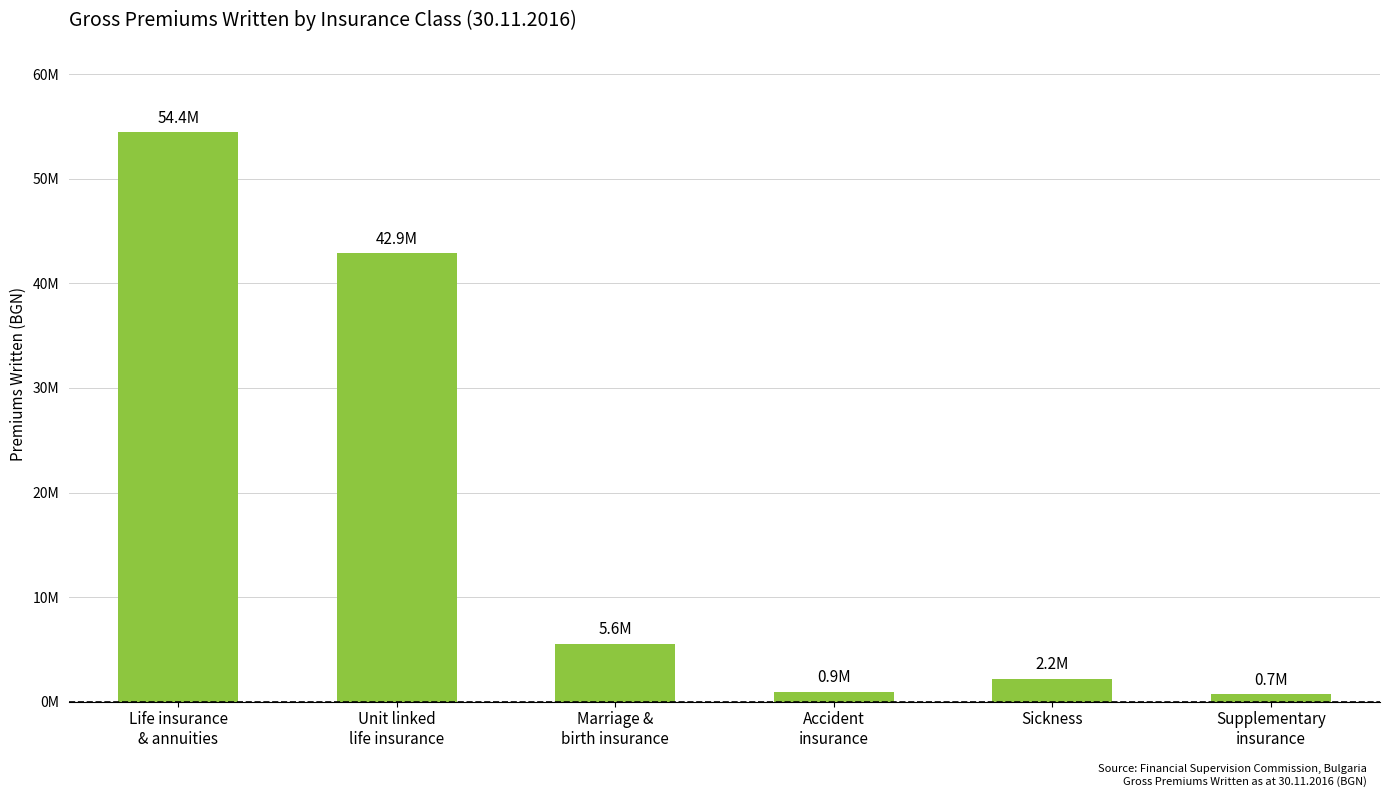

Reading left to right, extract all data points from this chart.

Life insurance
& annuities=54432223.8	Unit linked
life insurance=42866687.3	Marriage &
birth insurance=5552273.1	Accident
insurance=925300.8	Sickness=2202914.0	Supplementary
insurance=712204.6